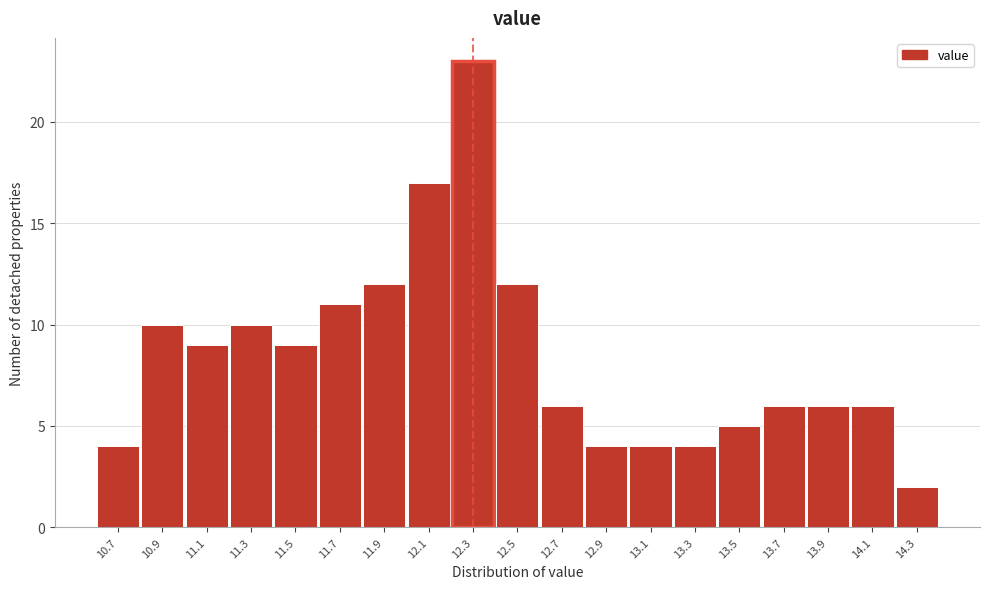

Reading left to right, transcribe this chart: for each bar, give the range it covers on the x-axis and its height. The values are not printed on the chart, so give them approximately, as read against the axis.

10.6 to 10.8: 4
10.8 to 11.0: 10
11.0 to 11.2: 9
11.2 to 11.4: 10
11.4 to 11.6: 9
11.6 to 11.8: 11
11.8 to 12.0: 12
12.0 to 12.2: 17
12.2 to 12.4: 23
12.4 to 12.6: 12
12.6 to 12.8: 6
12.8 to 13.0: 4
13.0 to 13.2: 4
13.2 to 13.4: 4
13.4 to 13.6: 5
13.6 to 13.8: 6
13.8 to 14.0: 6
14.0 to 14.2: 6
14.2 to 14.4: 2